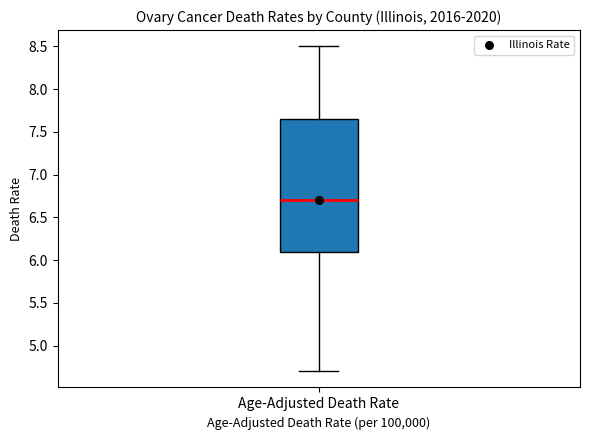

Where does the median line of the box for Age-Adjusted Death Rate sit on the y-axis? The values are not printed on the chart, so give them approximately, as read against the axis.

6.70